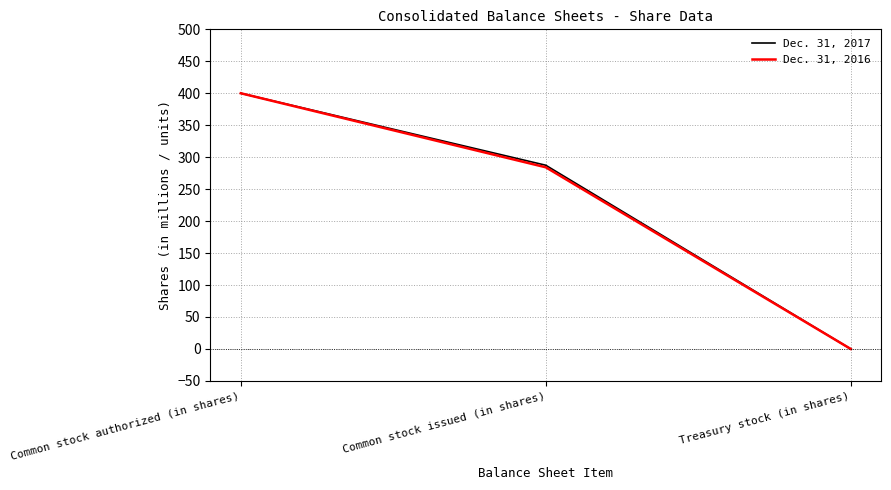

What is the total value across all series at Common stock issued (in shares)?

571.6